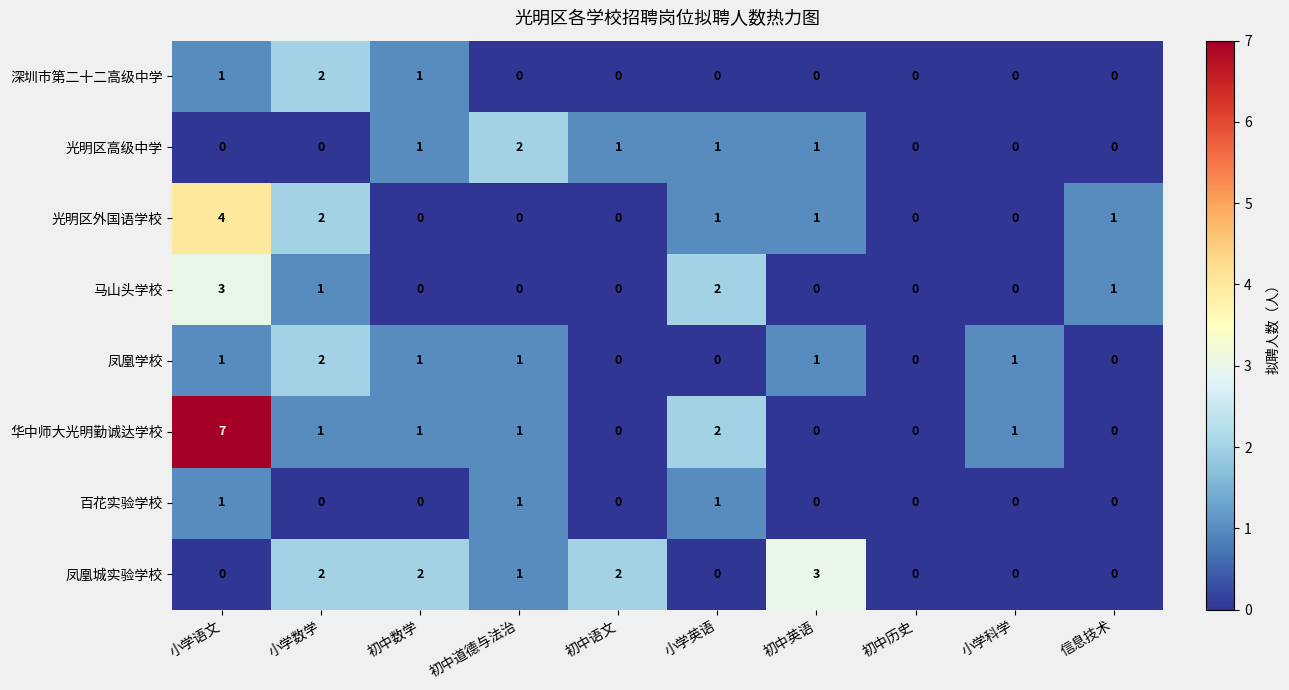

What is the highest value of the 华中师大光明勤诚达学校 series?

7